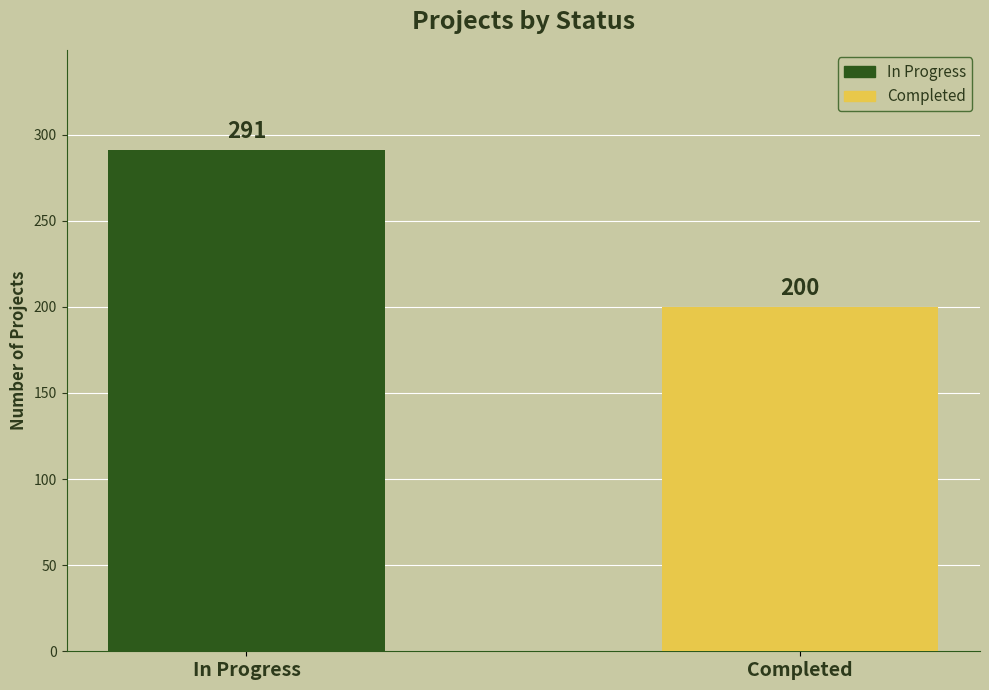

The chart shows a value of 289 at Completed. True or false?

False